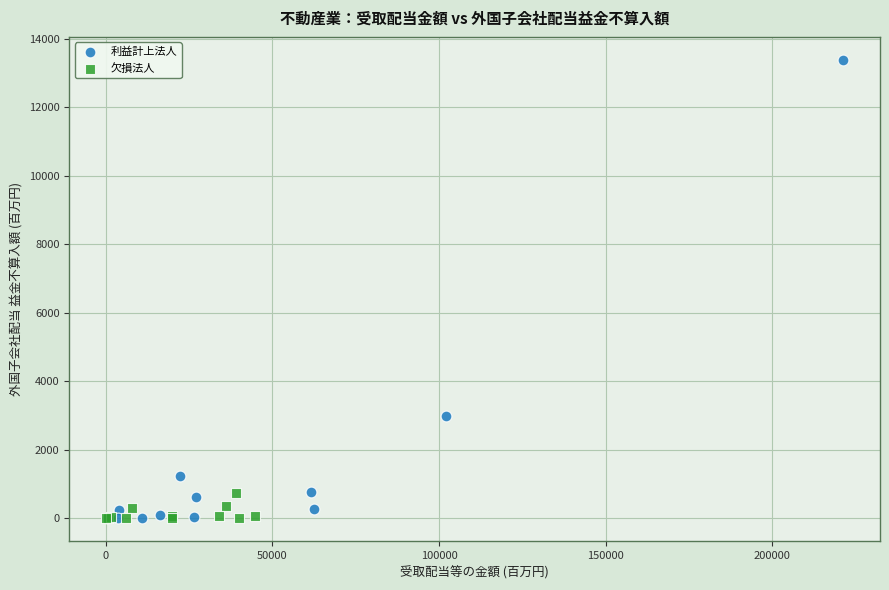

Which series contains the highest Y value?

利益計上法人